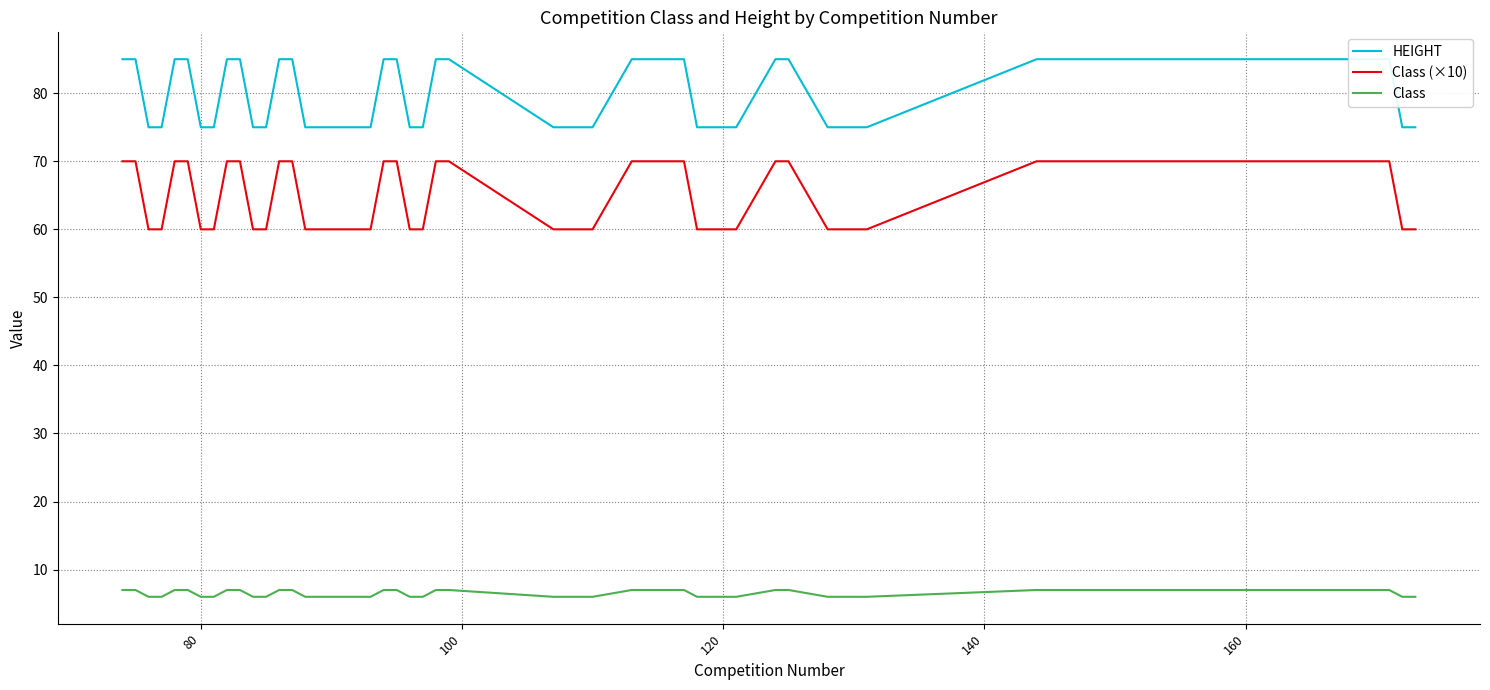

True or false: Class has more than 0 points higher than both neighbors.

False